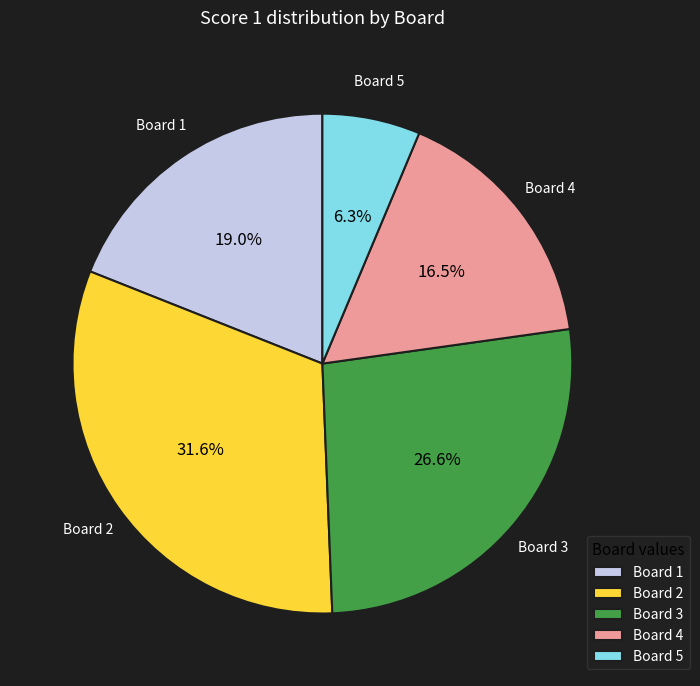

How many segments does this pie chart have?

5